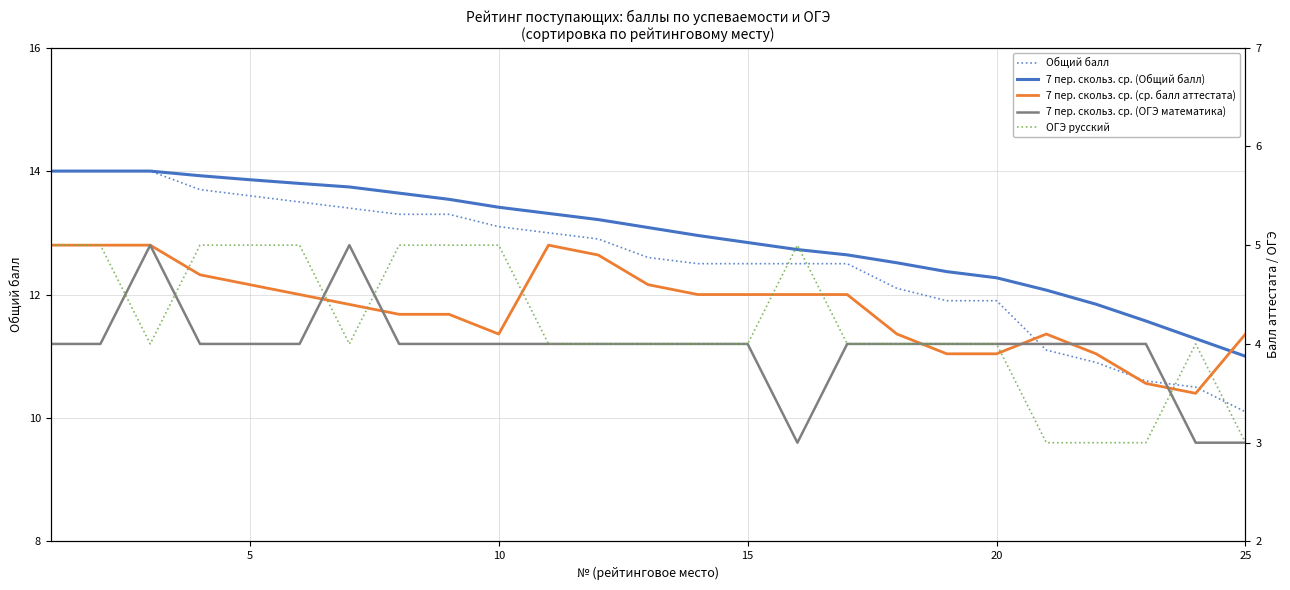

What is the highest value of the 7 пер. скольз. ср. (Общий балл) series?

14.0